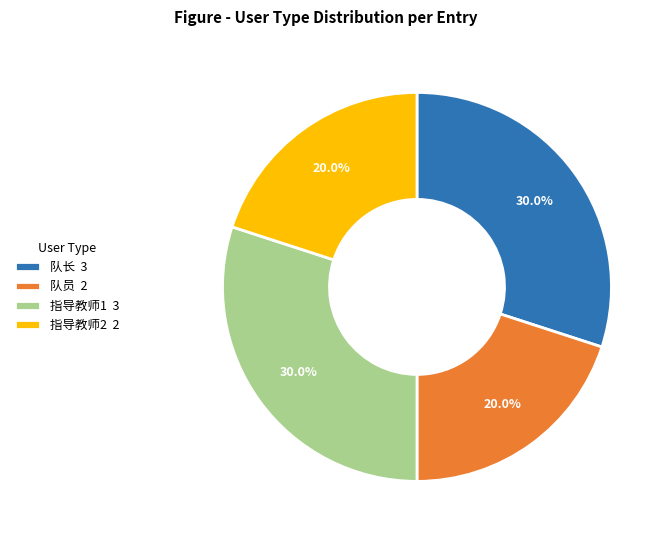

Does any single category account for the majority?

No